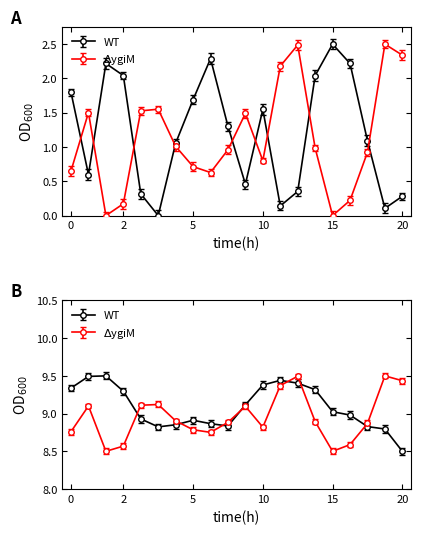

What is the maximum value shown in the chart?

9.5